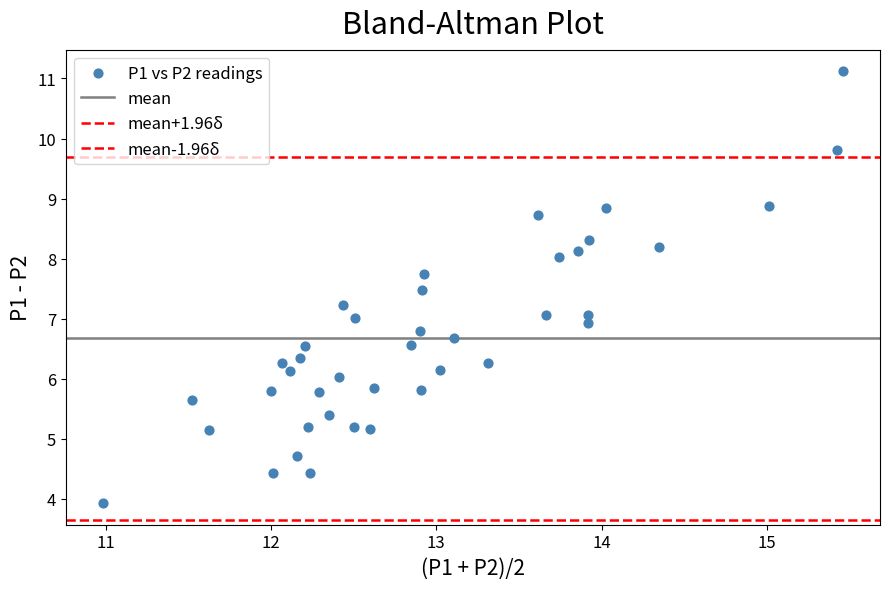

How many data points are displayed?

40